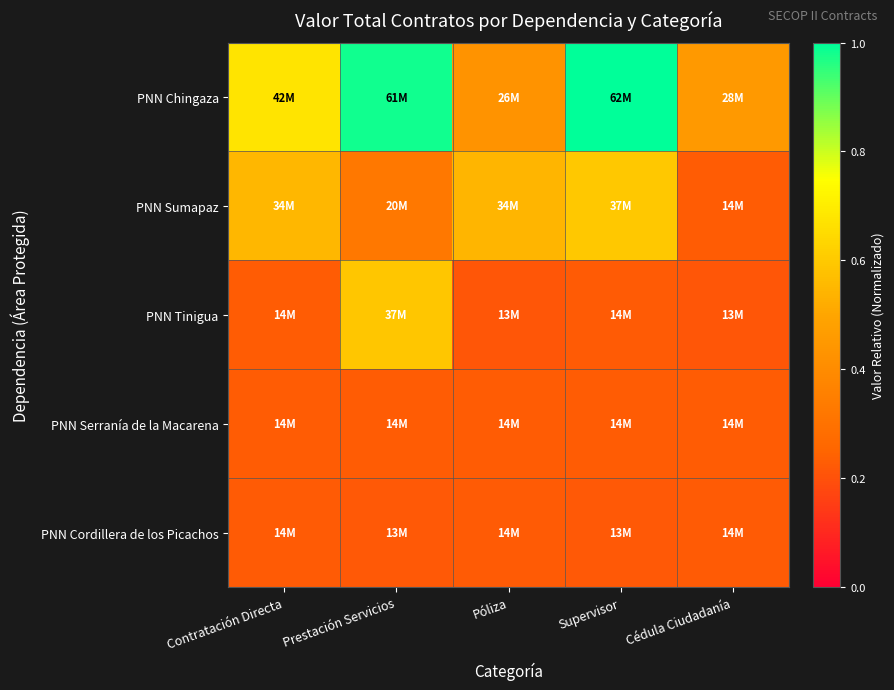

Which series has the largest range (max minus min)?

PNN Chingaza